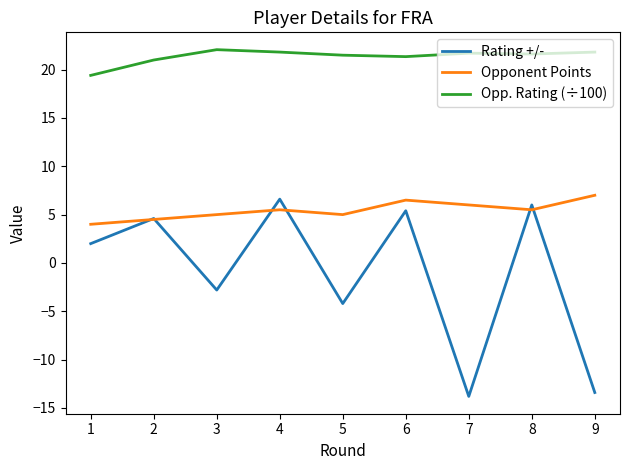

How many lines are shown in the chart?

3